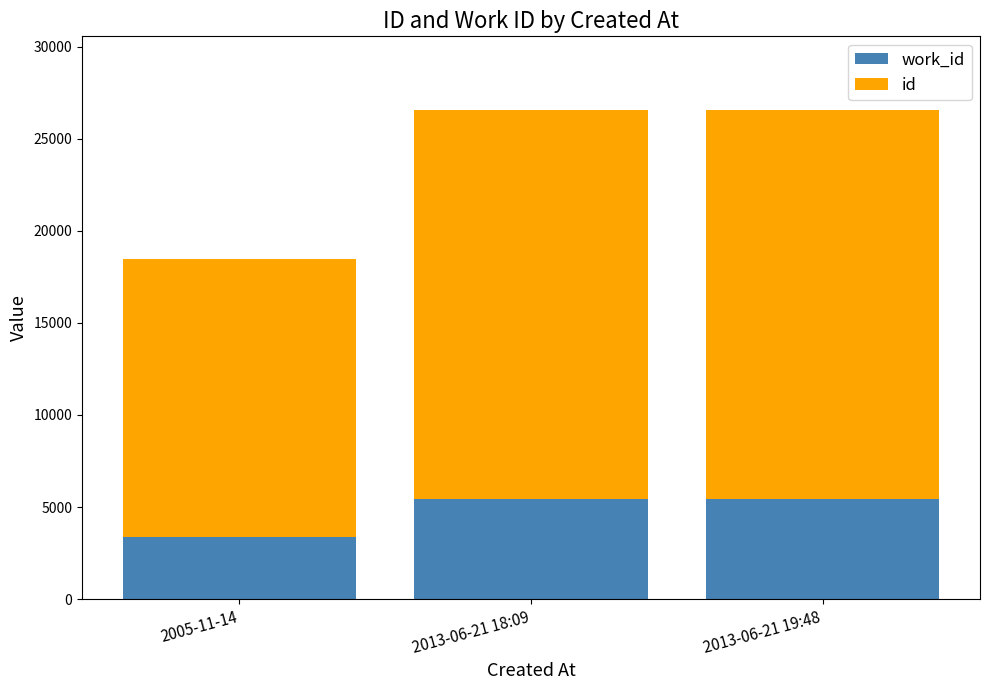

What is the total value across all series at 2005-11-14?

18474